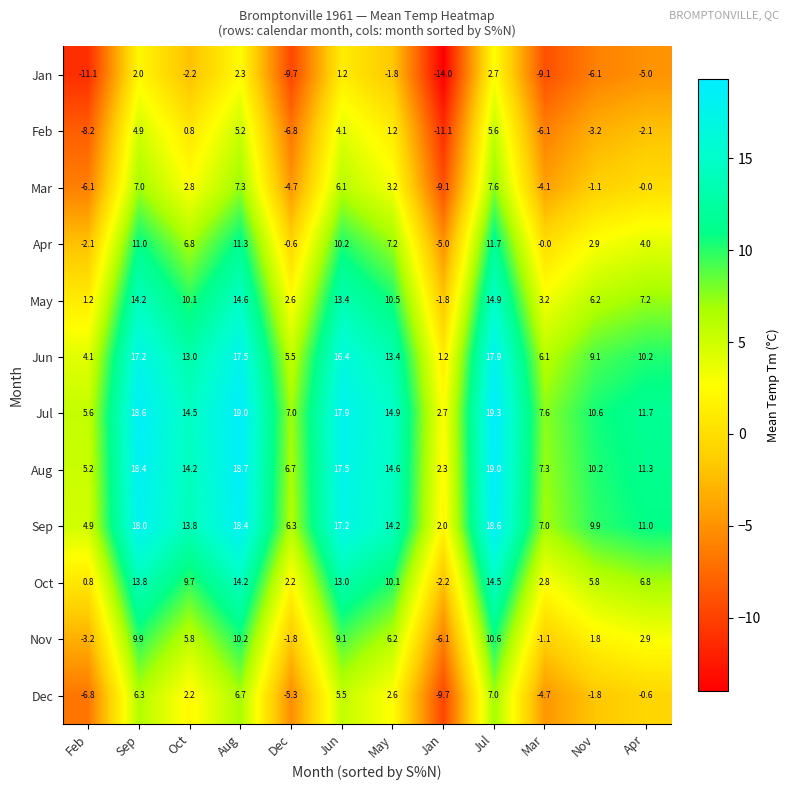

What is the difference between the highest and lowest values at May?

16.7